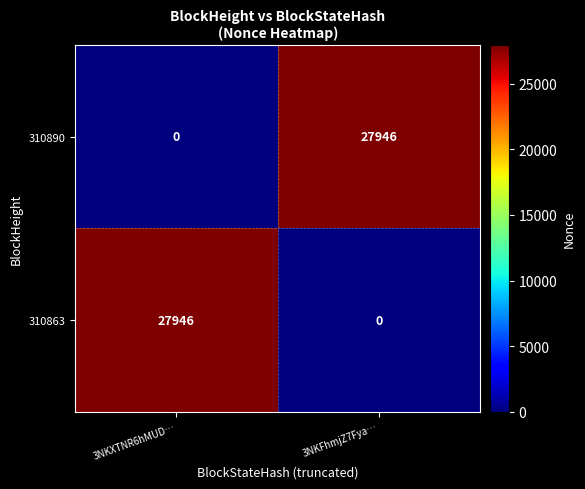

Where is 310890 nearest to the value 13973?

3NKXTNR6hMUD…